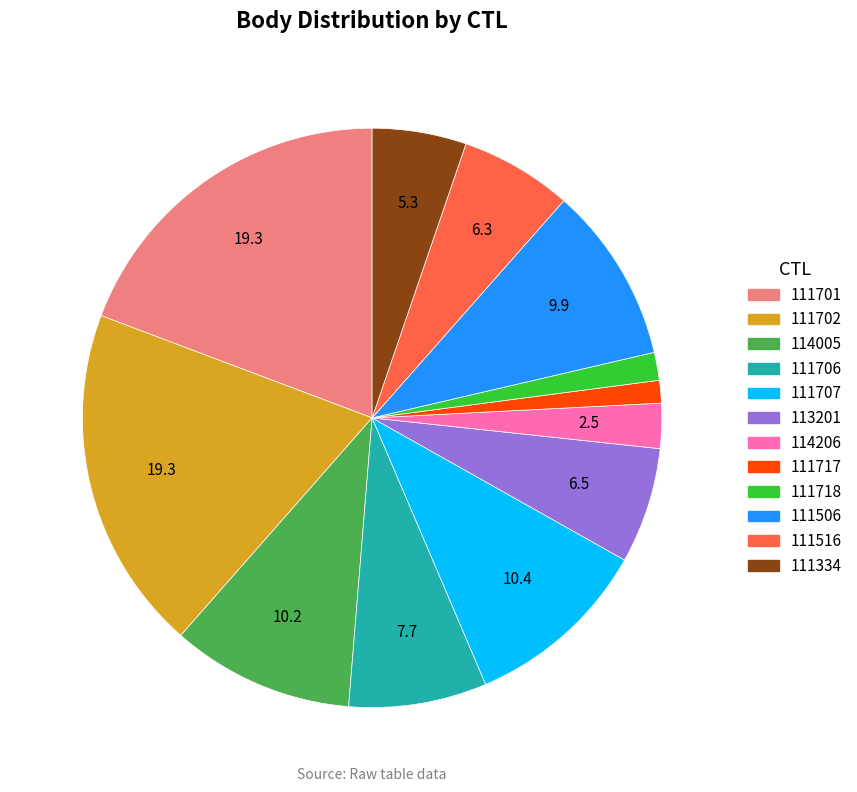

What is the ratio of the value at 113201 to the value at 114206?

2.6